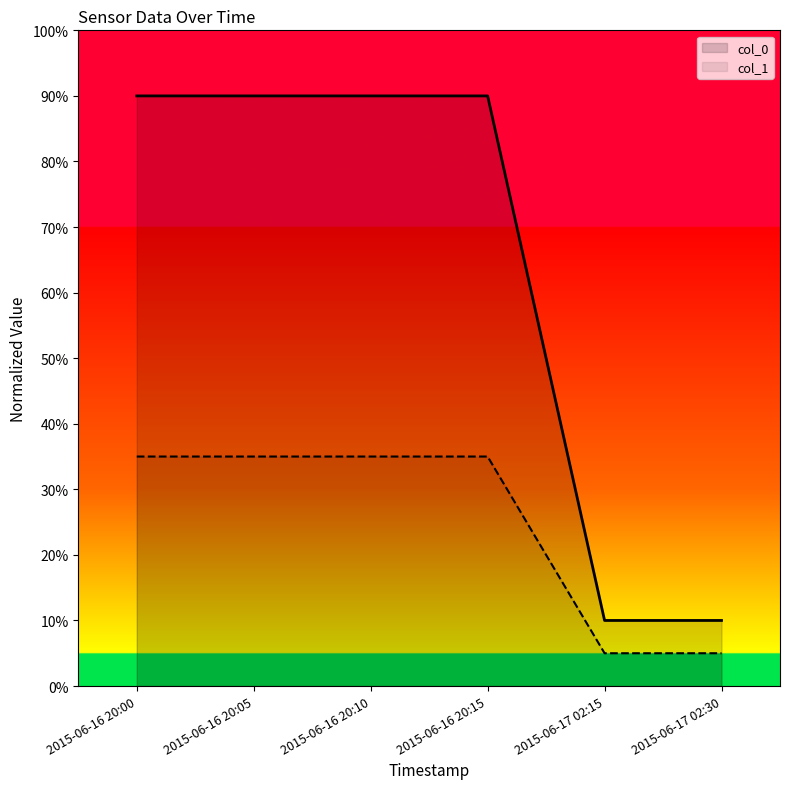

Which series changed the most between 2015-06-16 20:05 and 2015-06-16 20:10?

col_0